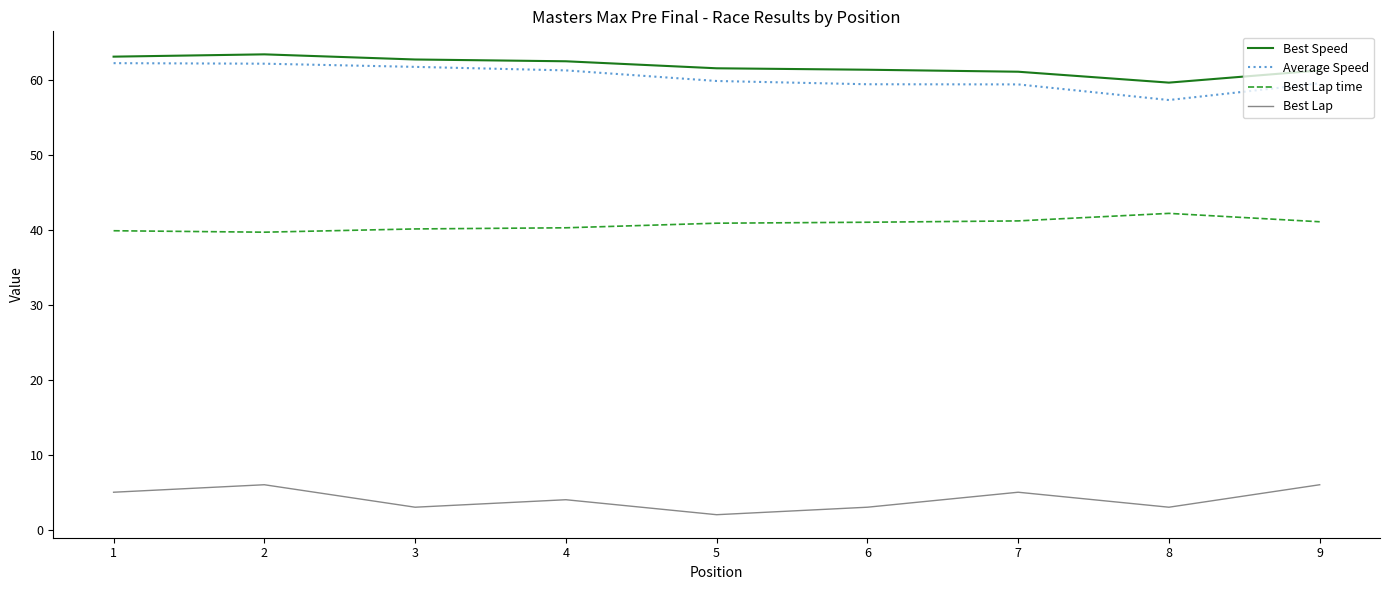

The Best Lap series shows 3.0 at 8. True or false?

True